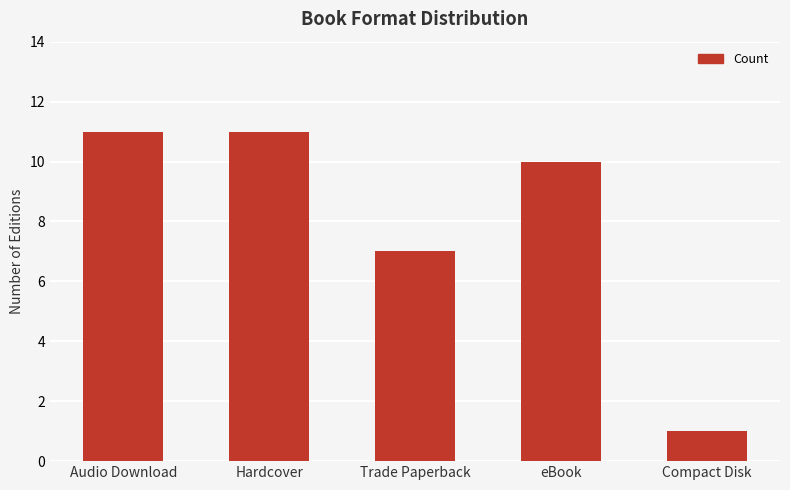

At which category does the chart reach its minimum across all series?

Compact Disk